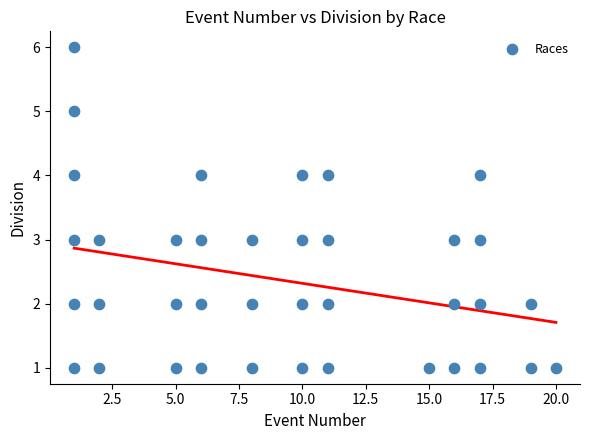

What is the range of X values (max minus min)?

19